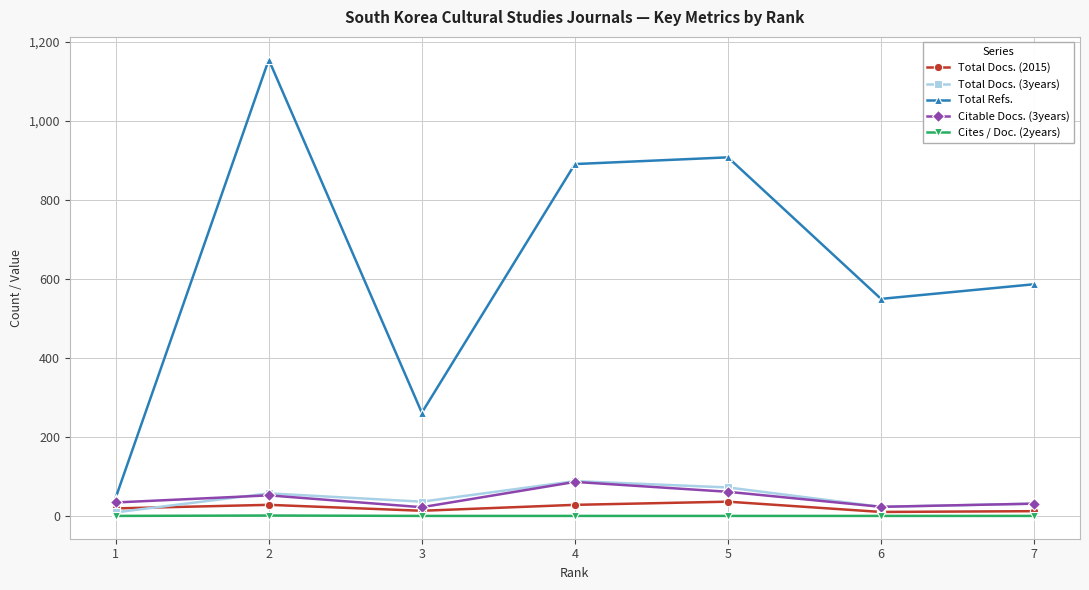

How many data points does each series have?

7